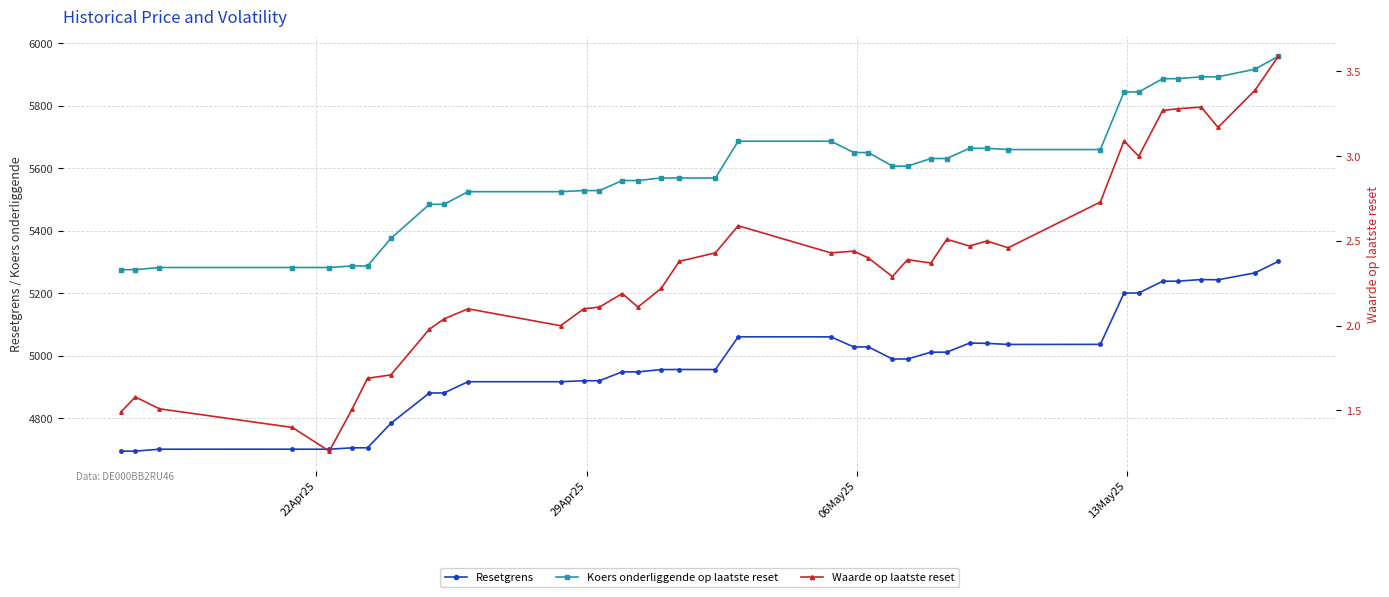

What is the sum of all Resetgrens values?

194170.5